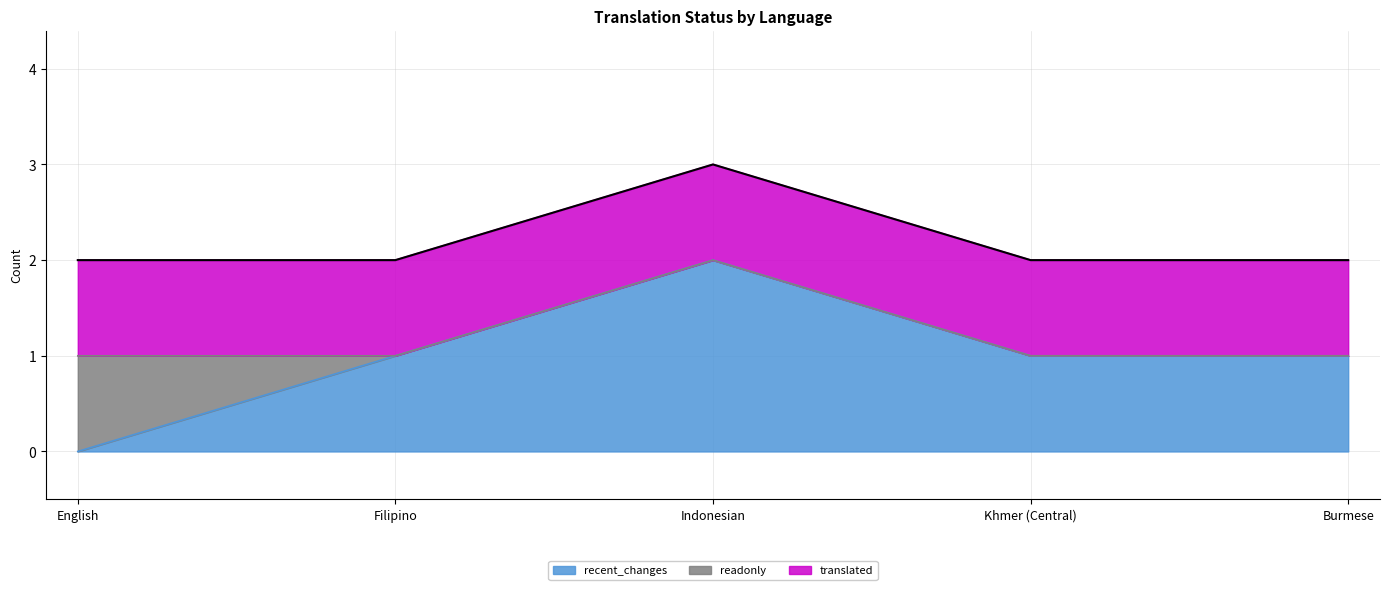

True or false: the data shows 3 at English.

False